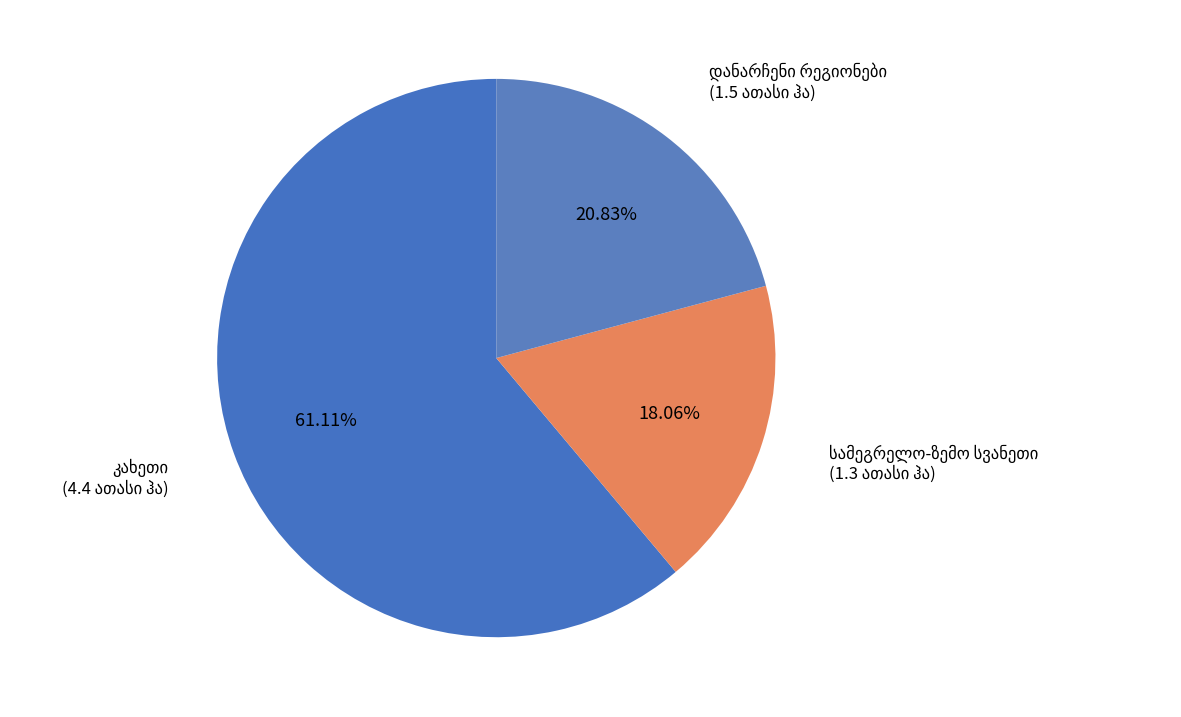

How many segments does this pie chart have?

3